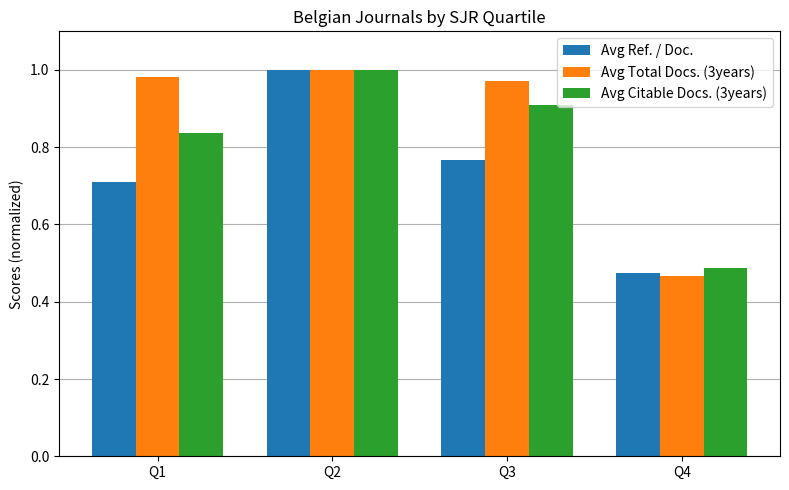

List the series in order of their overall mean, highest first.

Avg Total Docs. (3years), Avg Citable Docs. (3years), Avg Ref. / Doc.